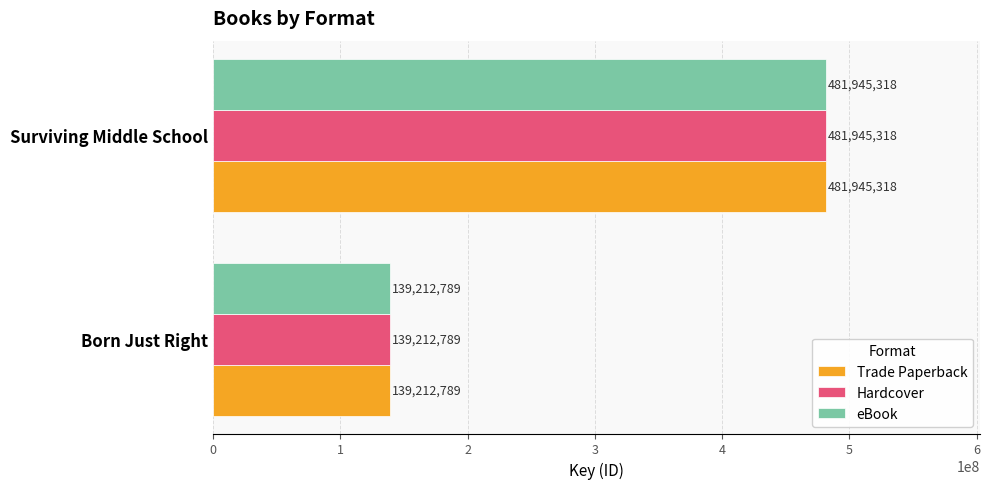

The Hardcover series shows 481945318 at Surviving Middle School. True or false?

True